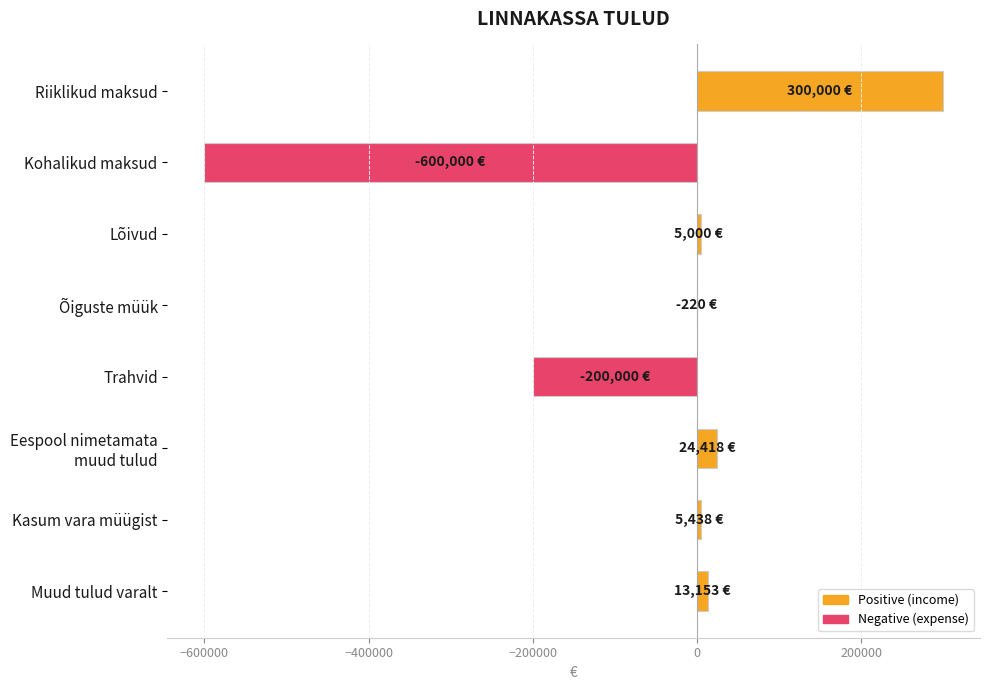

Does the chart contain stacked bars?

No